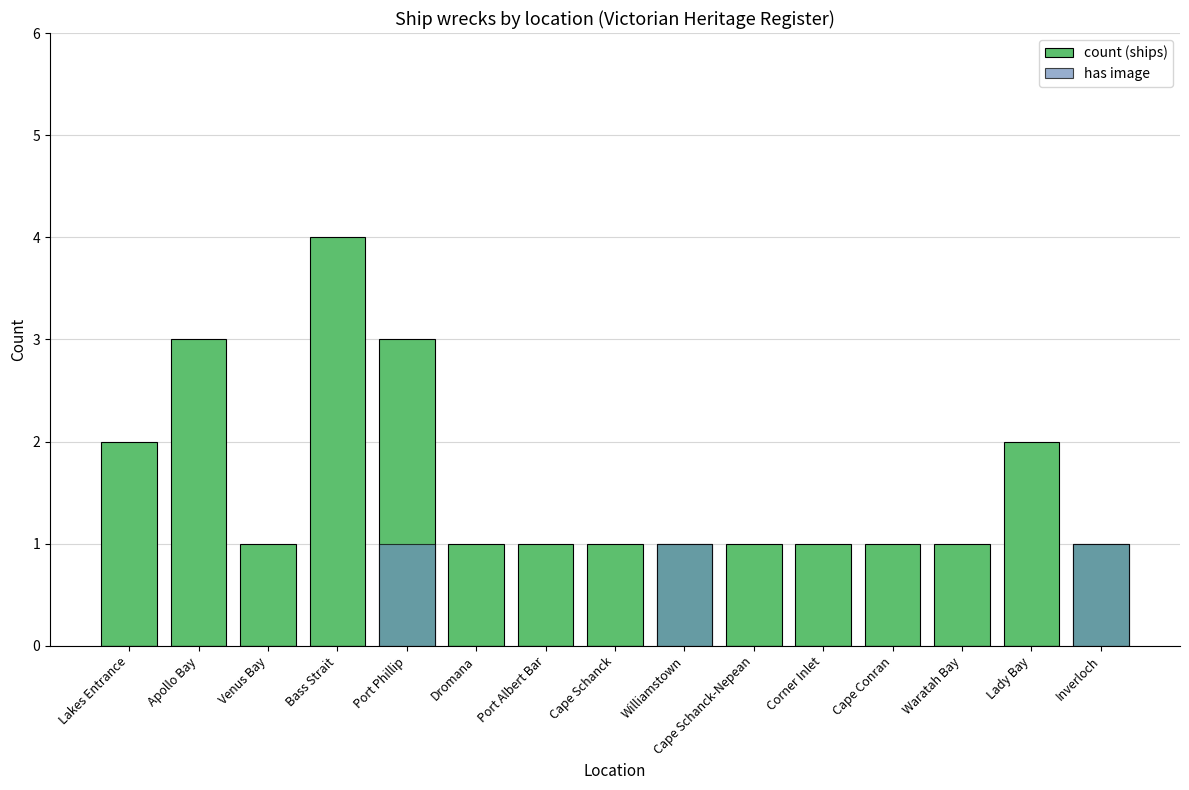

Rank the series by their maximum value, from highest to lowest.

count (ships), has image